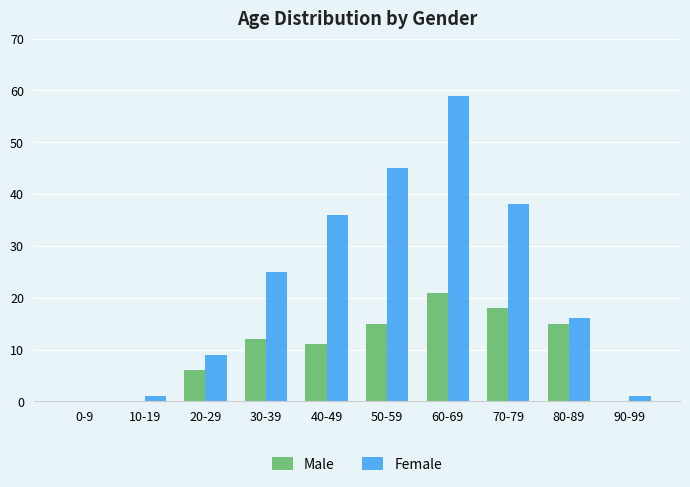

Reading right to left, transcribe all the data shown in this chart.

Male: 0	15	18	21	15	11	12	6	0	0
Female: 1	16	38	59	45	36	25	9	1	0